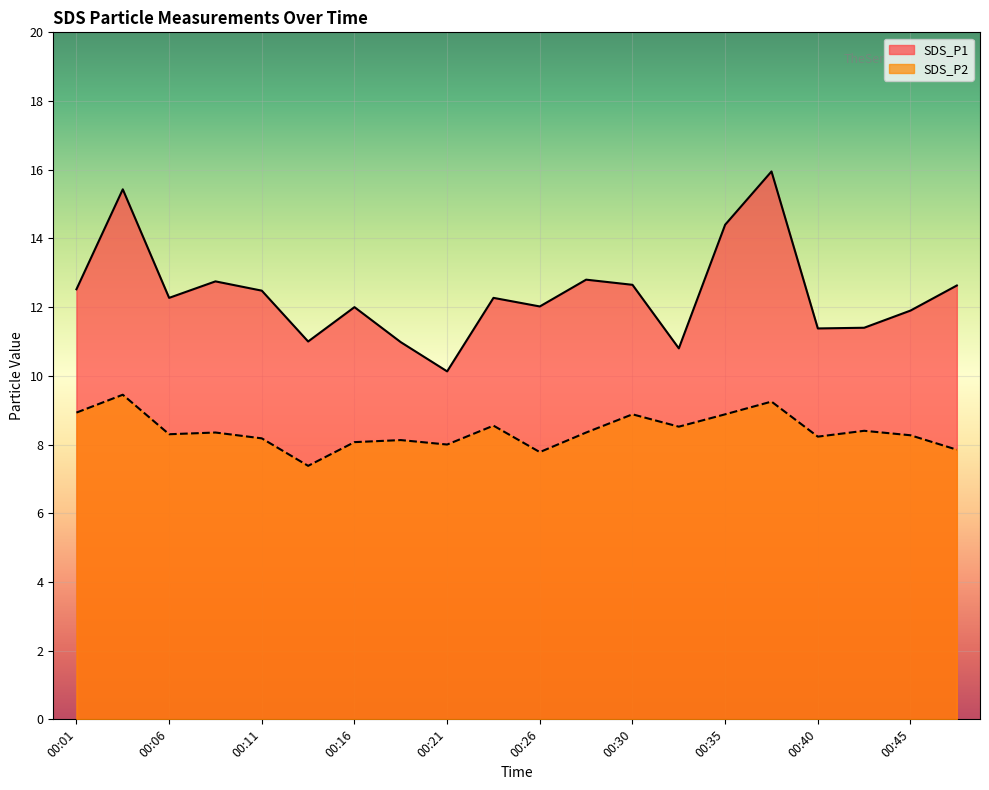

Where is SDS_P2 nearest to the value 8?

00:21